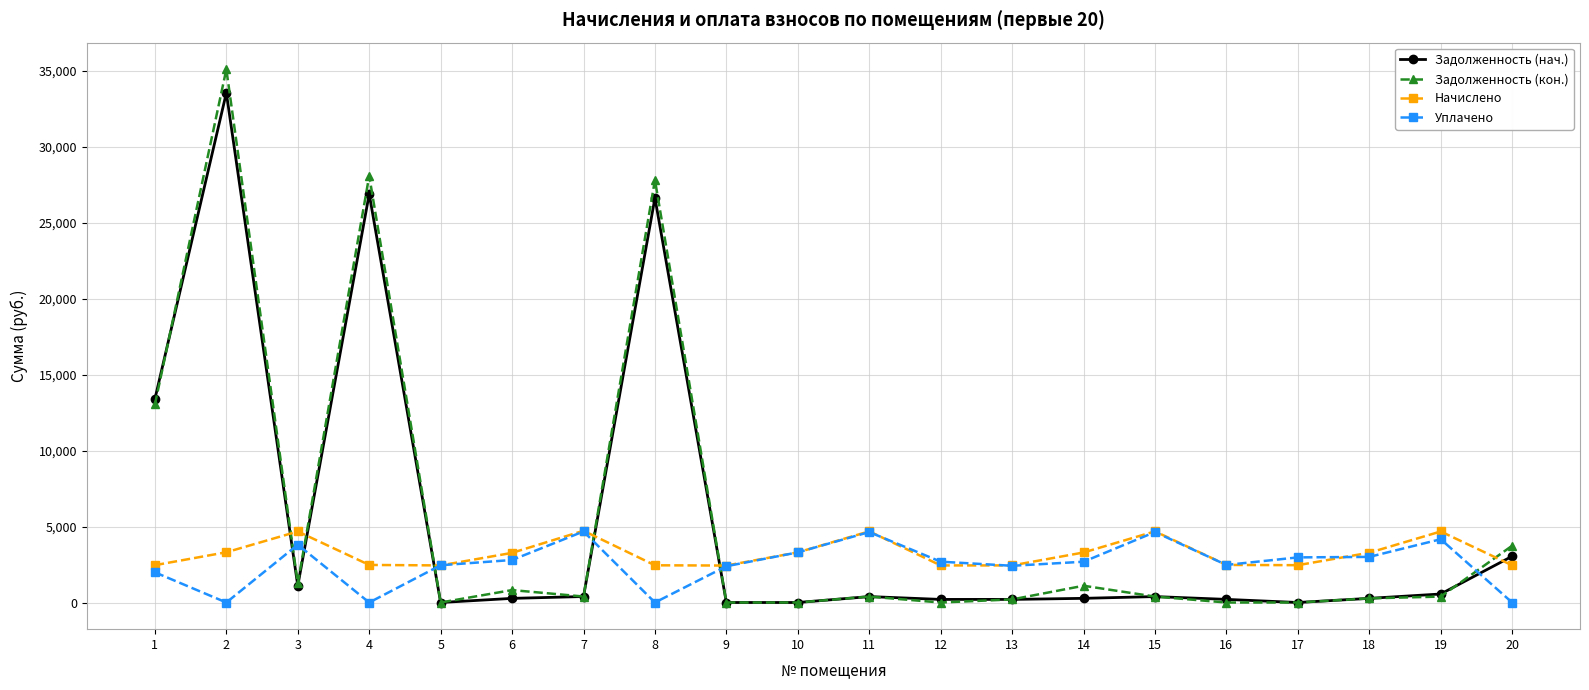

What is the difference between the maximum and second lowest values in the Задолженность (нач.) series?

33566.5